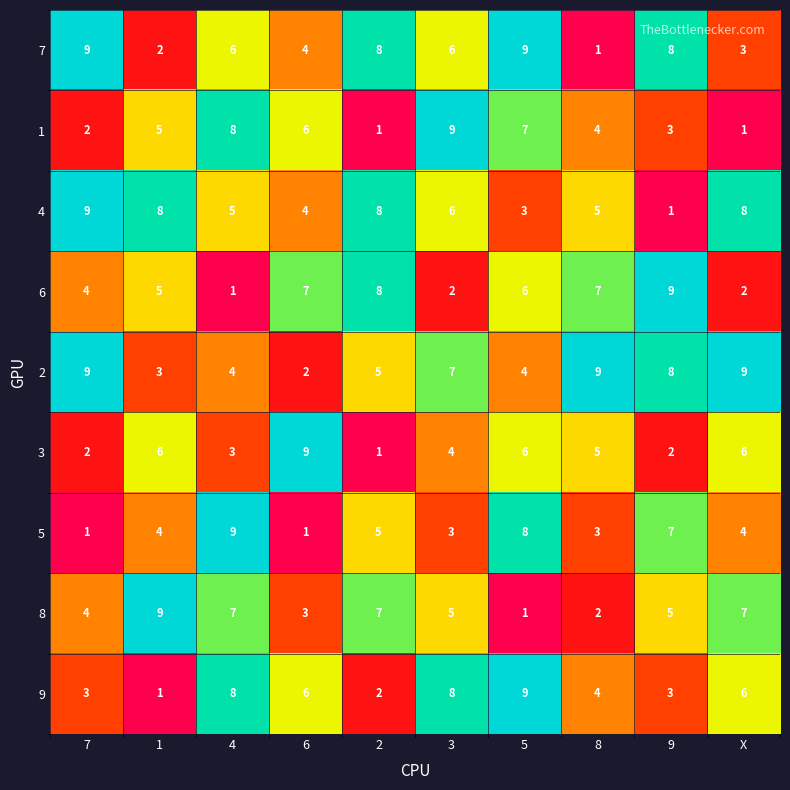

What is the greatest value displayed?

9